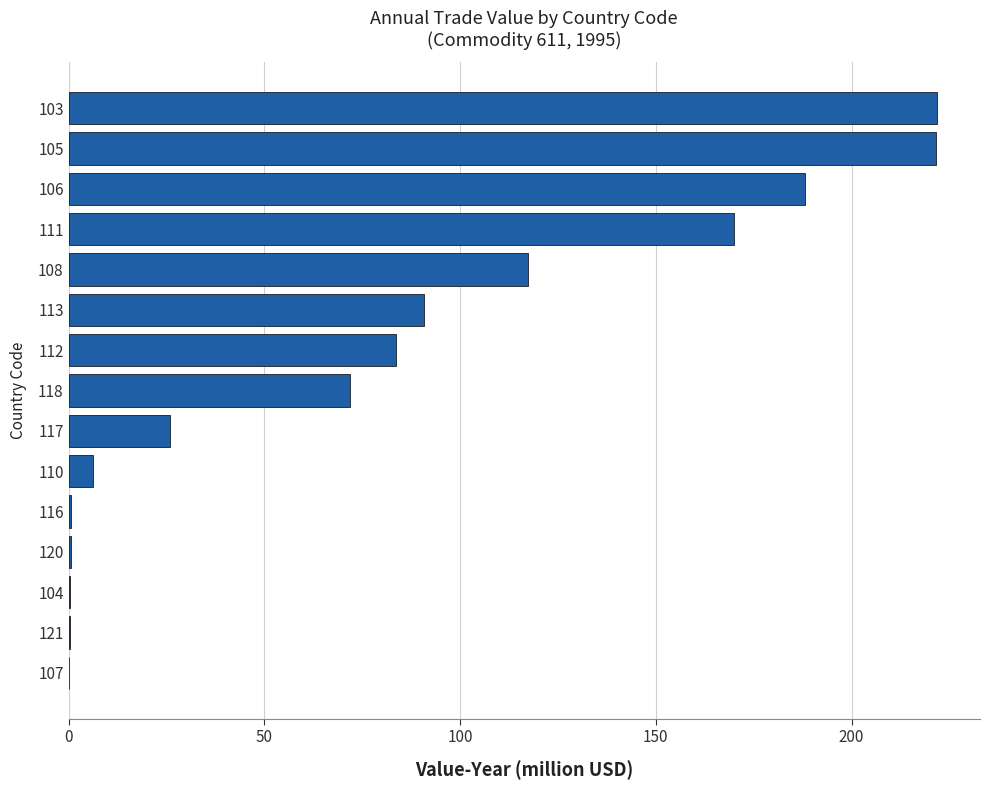

What is the sum of all values?

1198.9